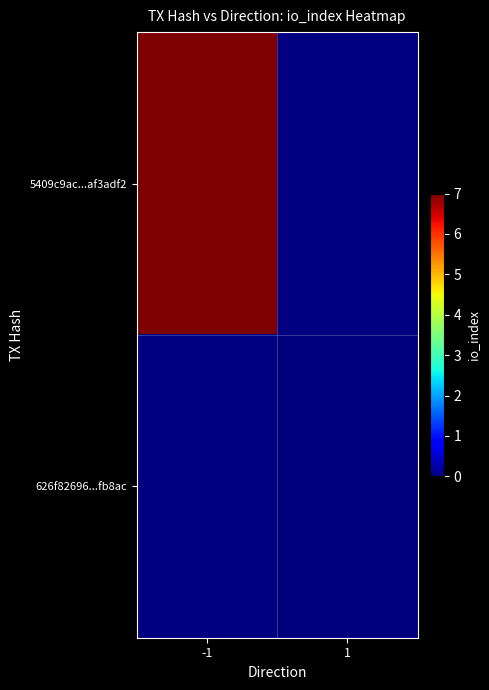

Rank the series by their average value, from highest to lowest.

5409c9ac...af3adf2, 626f82696...fb8ac